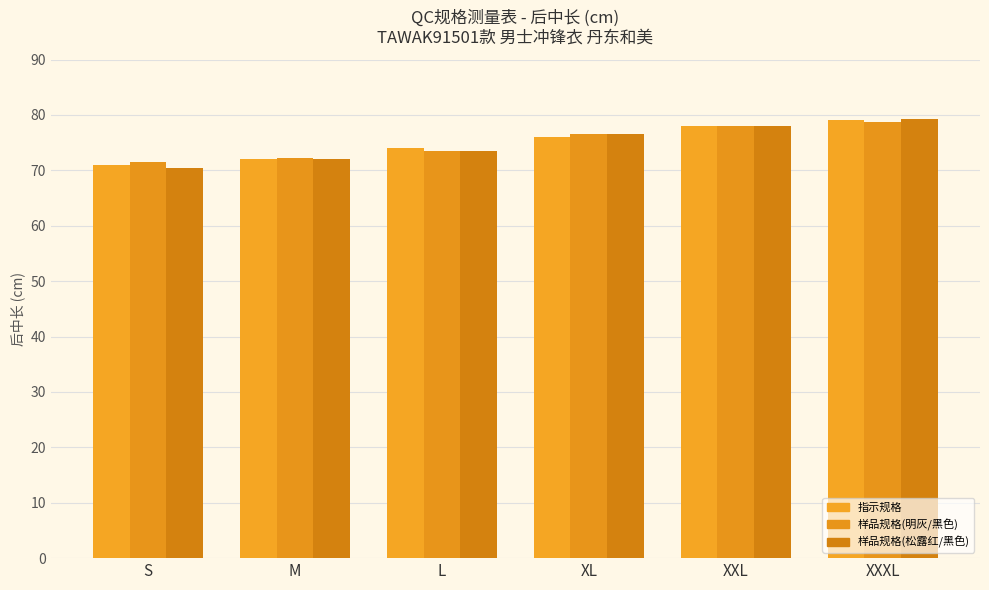

Is the value of 指示规格 at M greater than the value of 样品规格(明灰/黑色) at XXL?

No